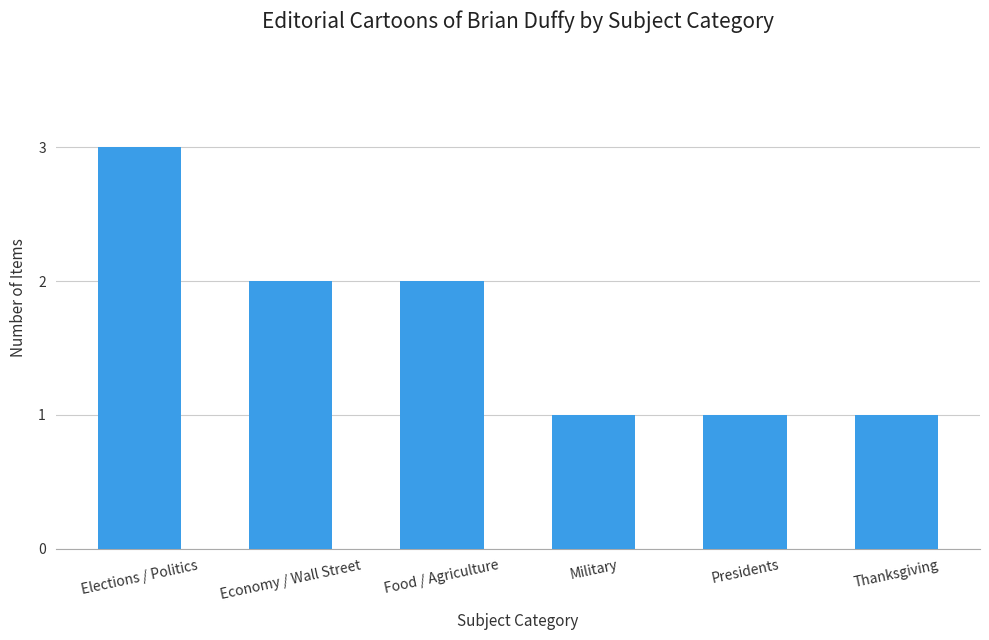

What is the difference between the values at Presidents and Food / Agriculture?

1